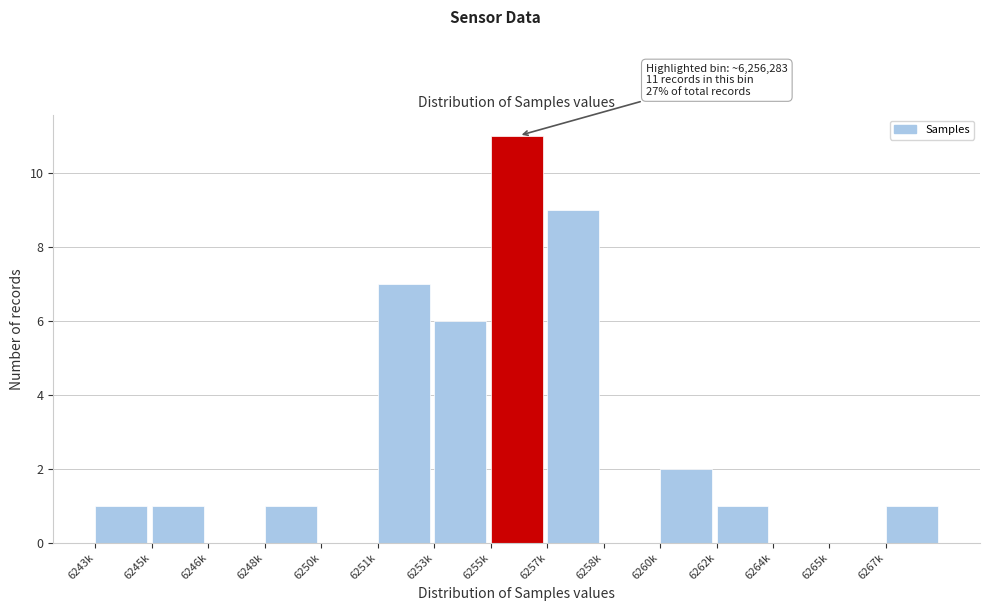

Reading left to right, extract all data points from this chart.

6243k=1	6245k=1	6246k=0	6248k=1	6250k=0	6251k=7	6253k=6	6255k=11	6257k=9	6258k=0	6260k=2	6262k=1	6264k=0	6265k=0	6267k=1